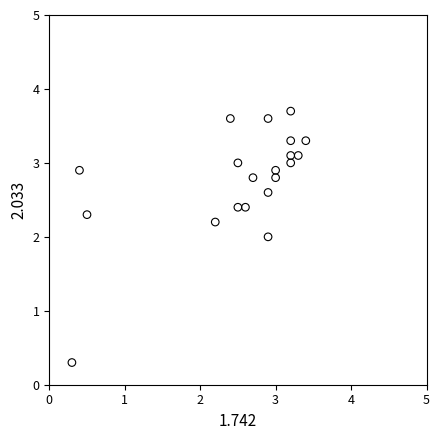

What is the range of X values (max minus min)?

3.1